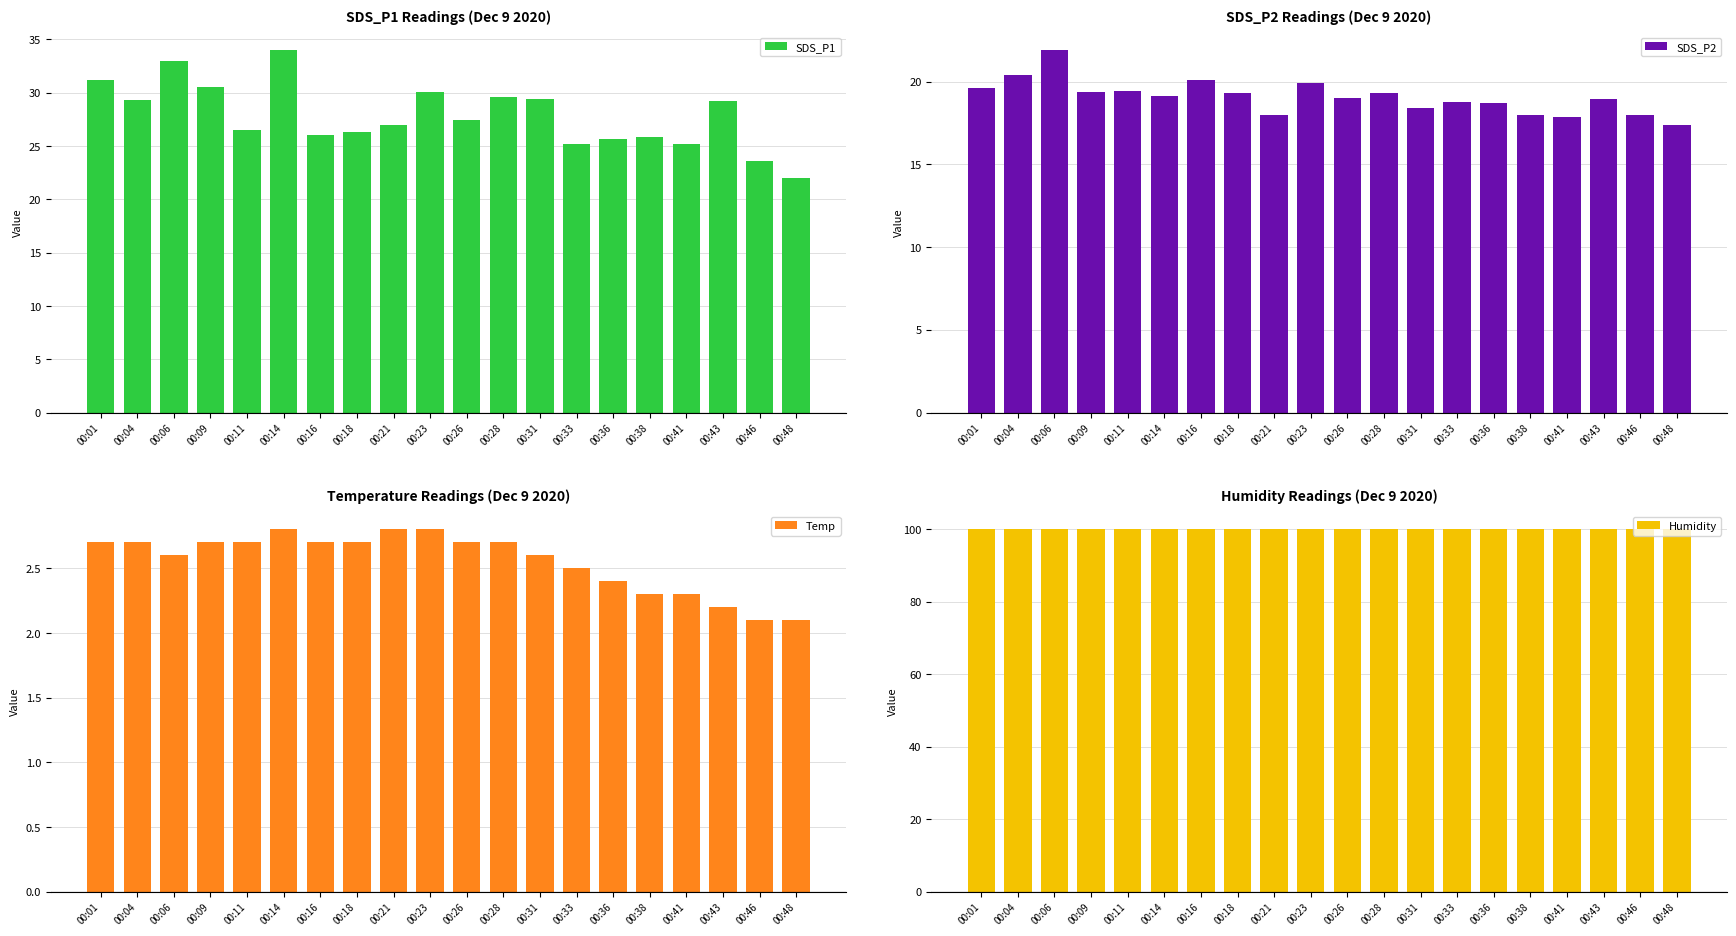

Rank the series at 00:09 from lowest to highest value.

Temp, SDS_P2, SDS_P1, Humidity